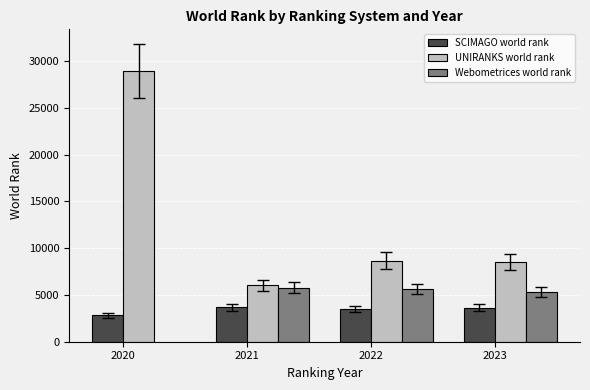

What is the spread (max minus min) of values at 2023?

5187.9